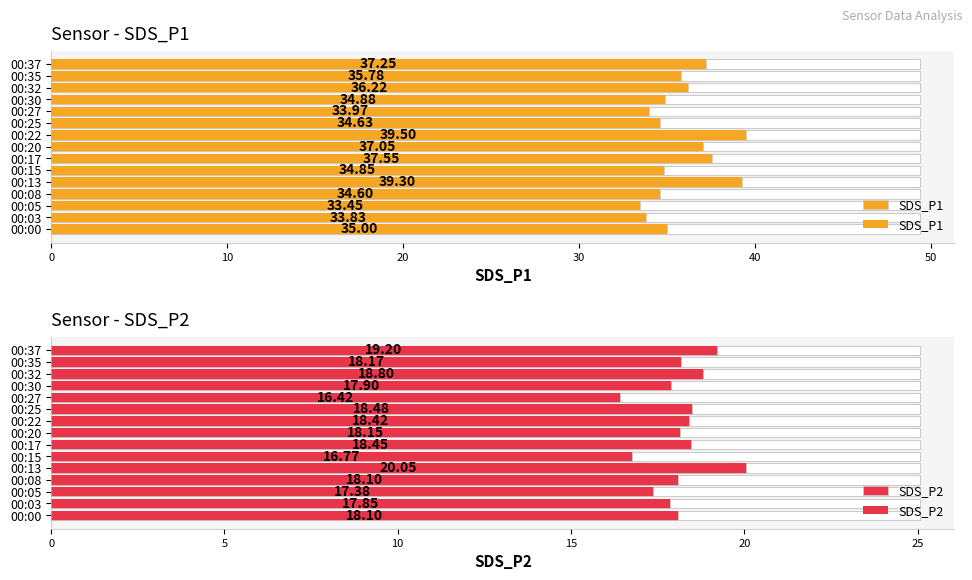

Which series has the widest spread of values?

SDS_P1